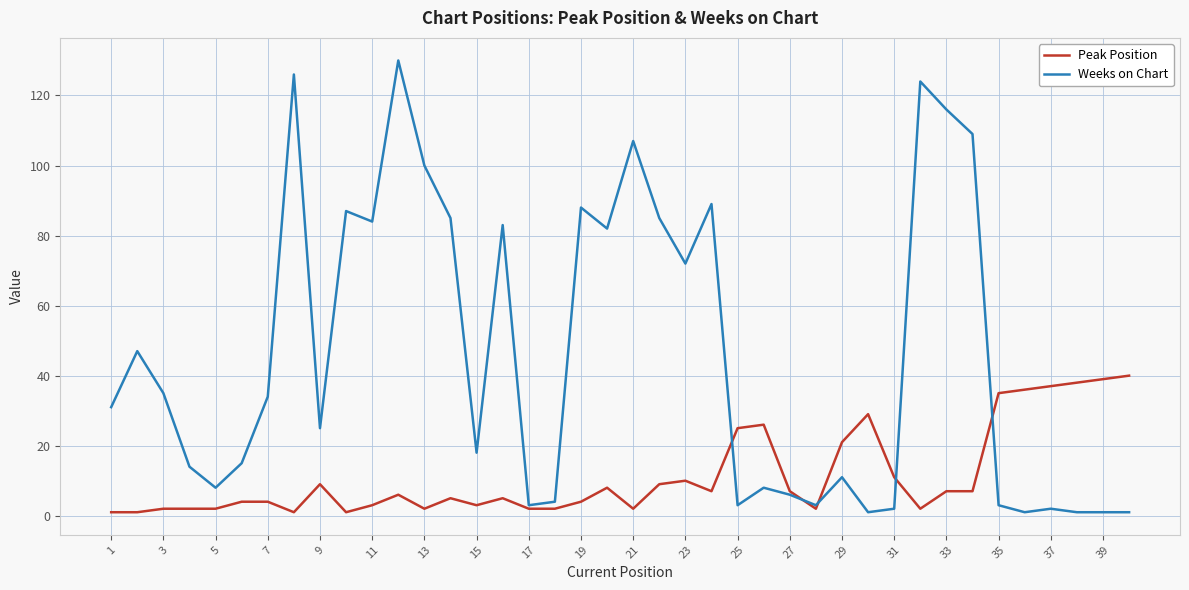

Which series has the largest total across all categories?

Weeks on Chart